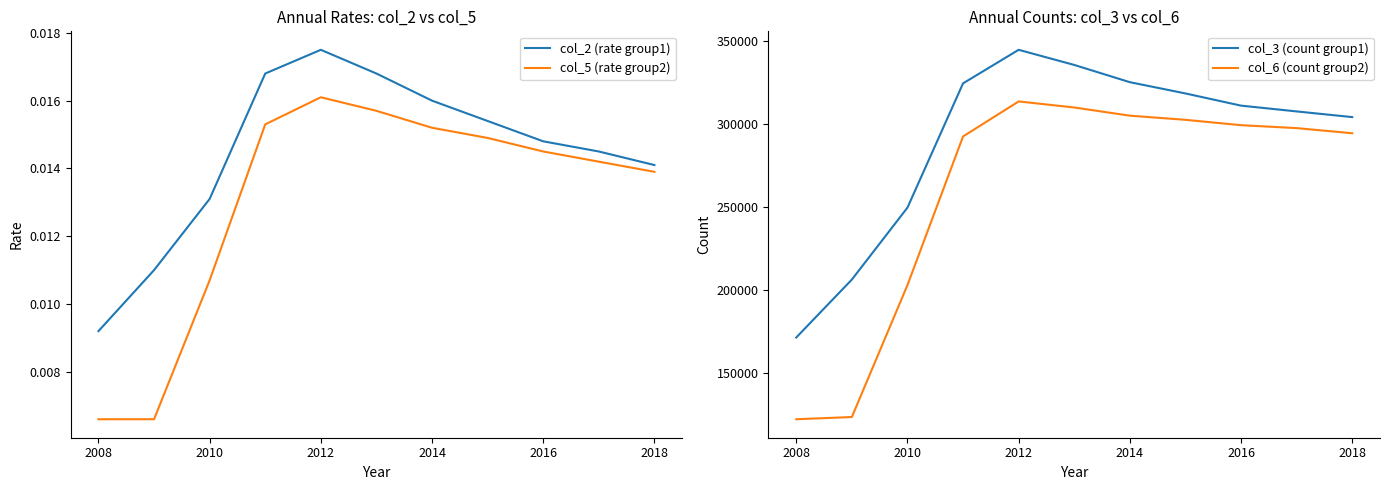

Where is col_2 (rate group1) nearest to the value 0?

2008